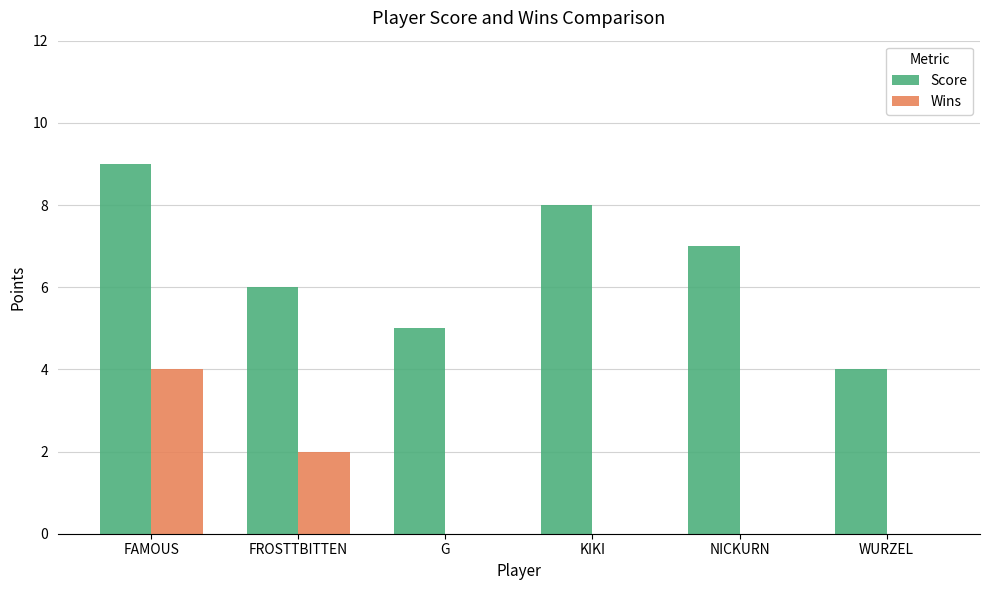

Which series changed the most between FAMOUS and WURZEL?

Score